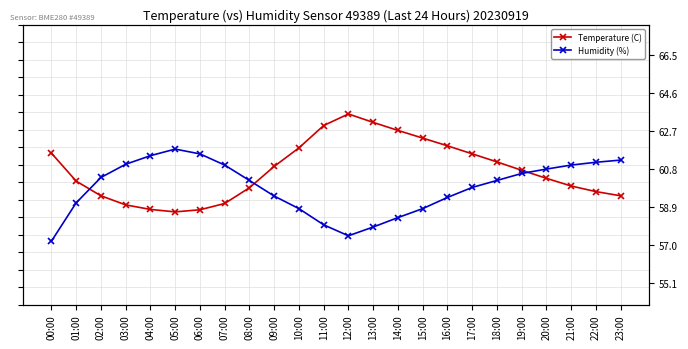

How many lines are shown in the chart?

2